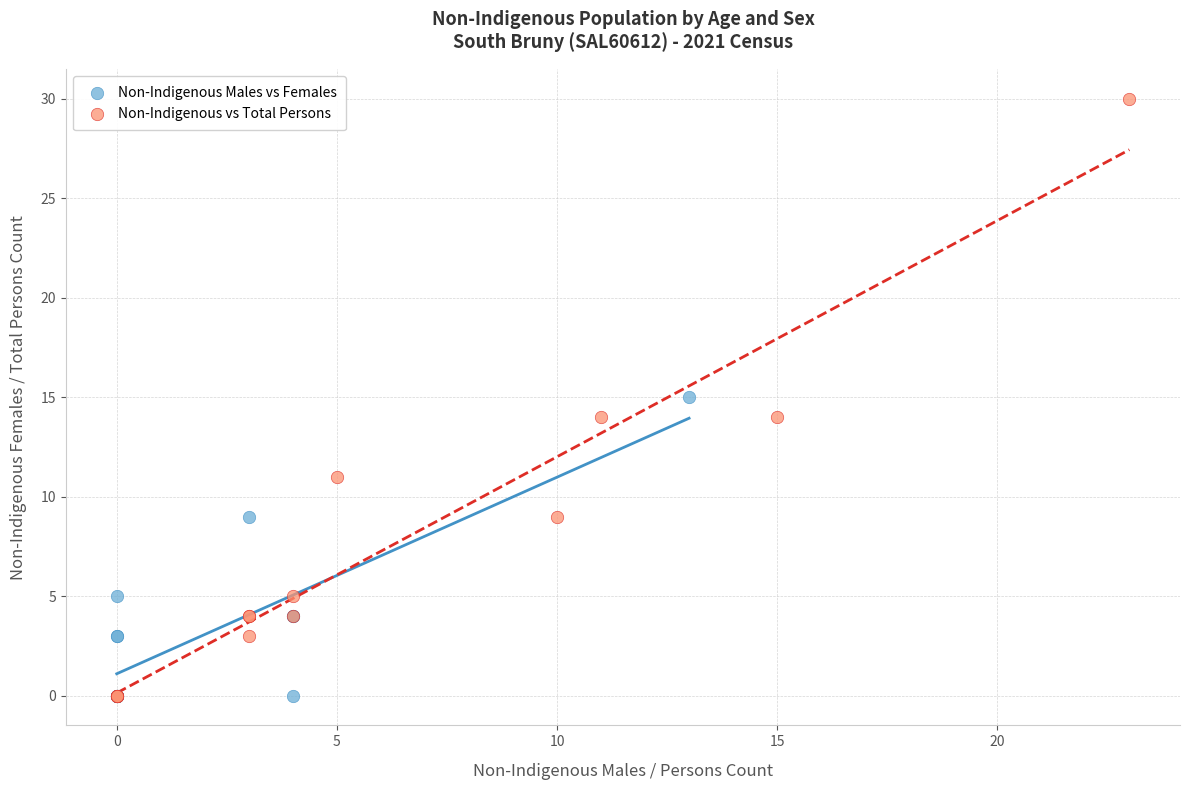

Which series has the widest spread of Y values?

Non-Indigenous vs Total Persons